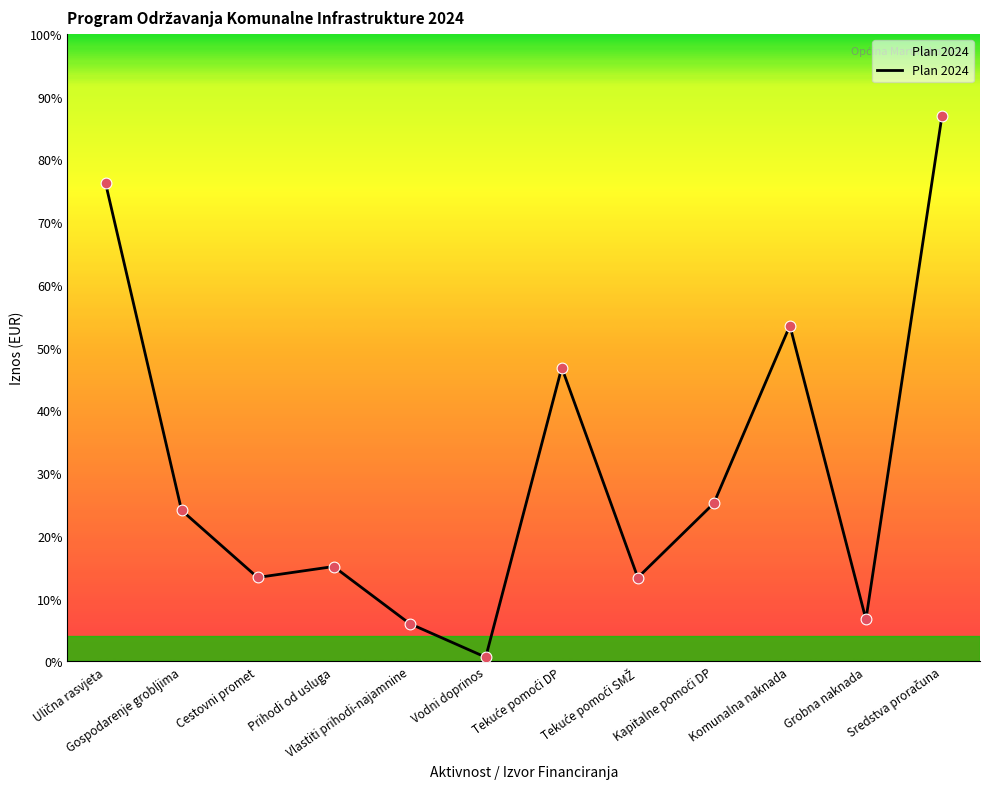

What is the change in value from Ulična rasvjeta to Grobna naknada?

-69016